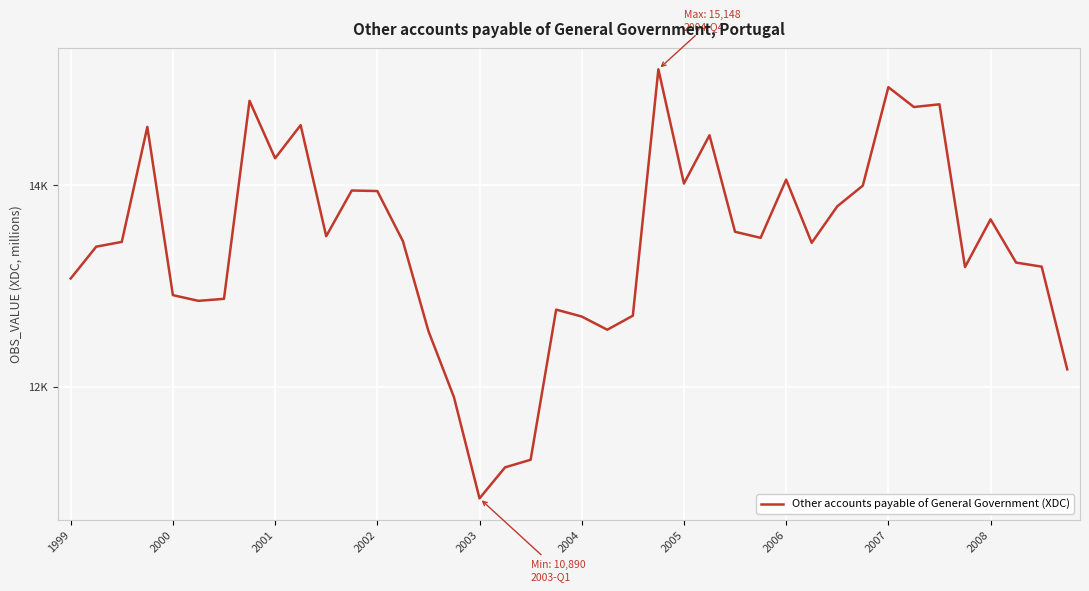

Is this an area chart (filled region under the line)?

No